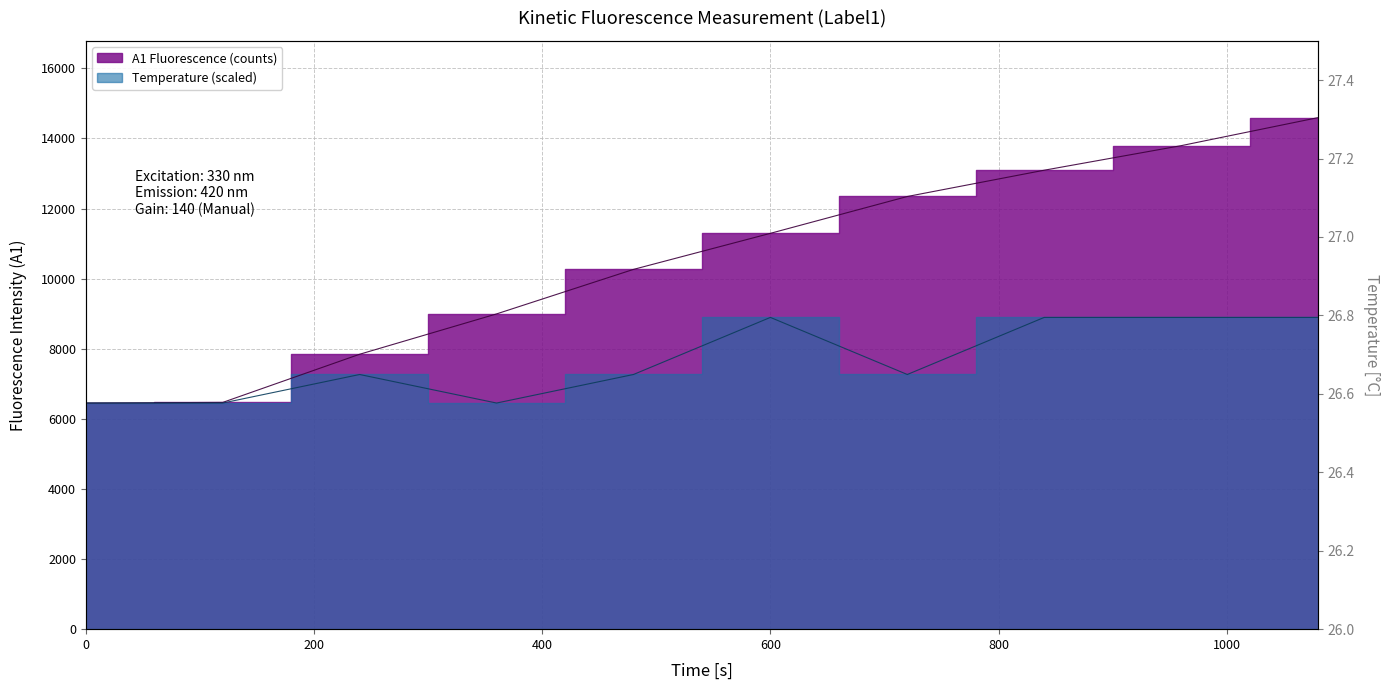

Between 120 and 240, which series saw the biggest shift?

A1